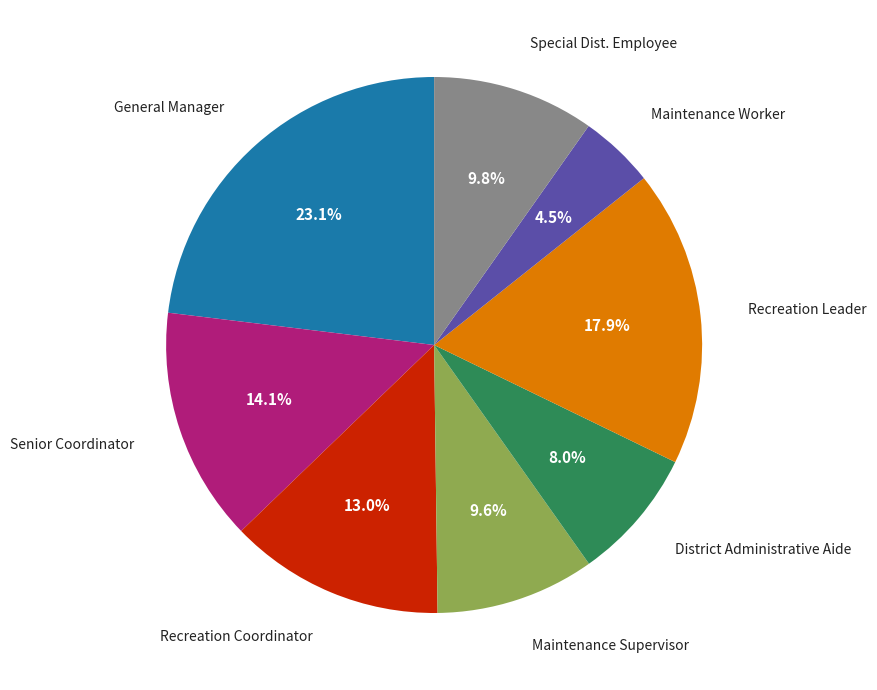

Is there a majority slice in this chart?

No